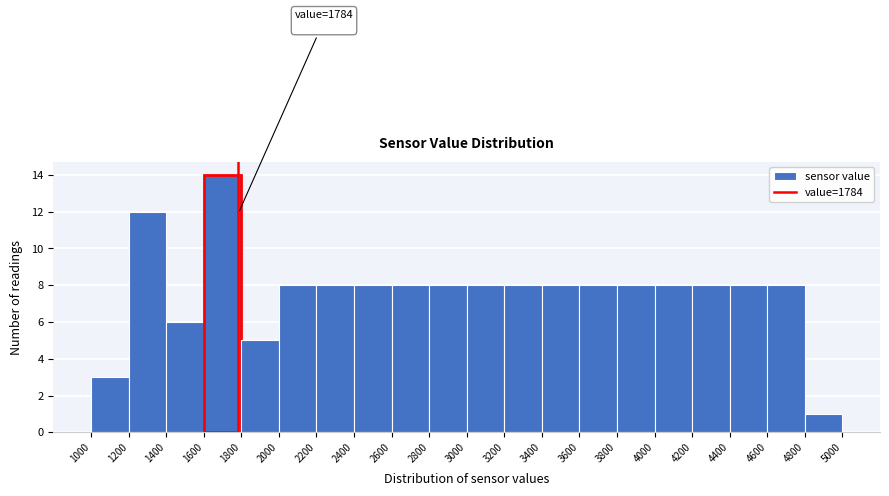

Which range on the x-axis has the tallest bar?

1600 to 1800